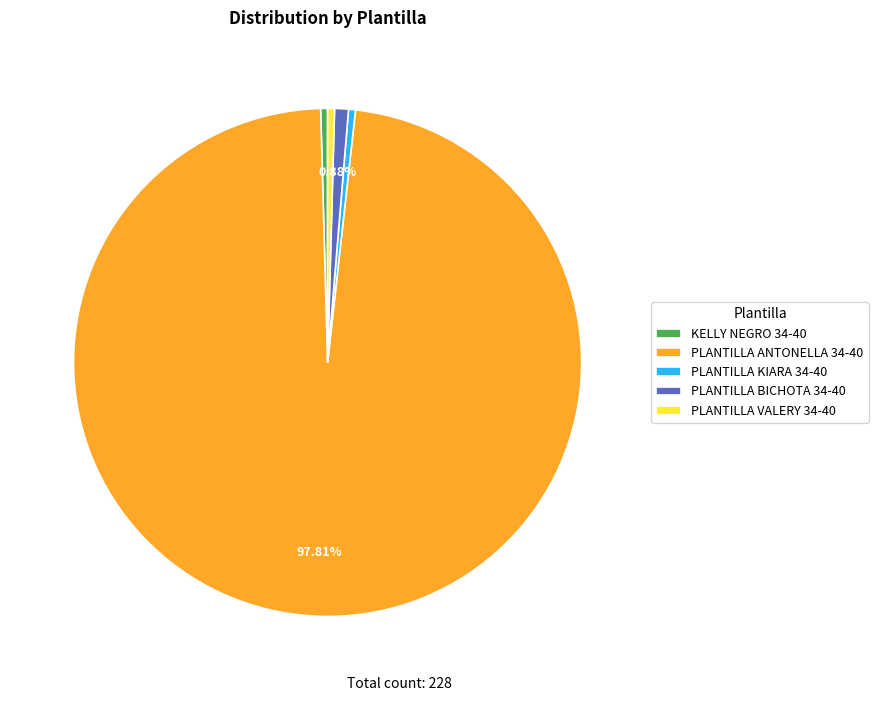

To the nearest percent, what portion does PLANTILLA ANTONELLA 34-40 represent?

98%